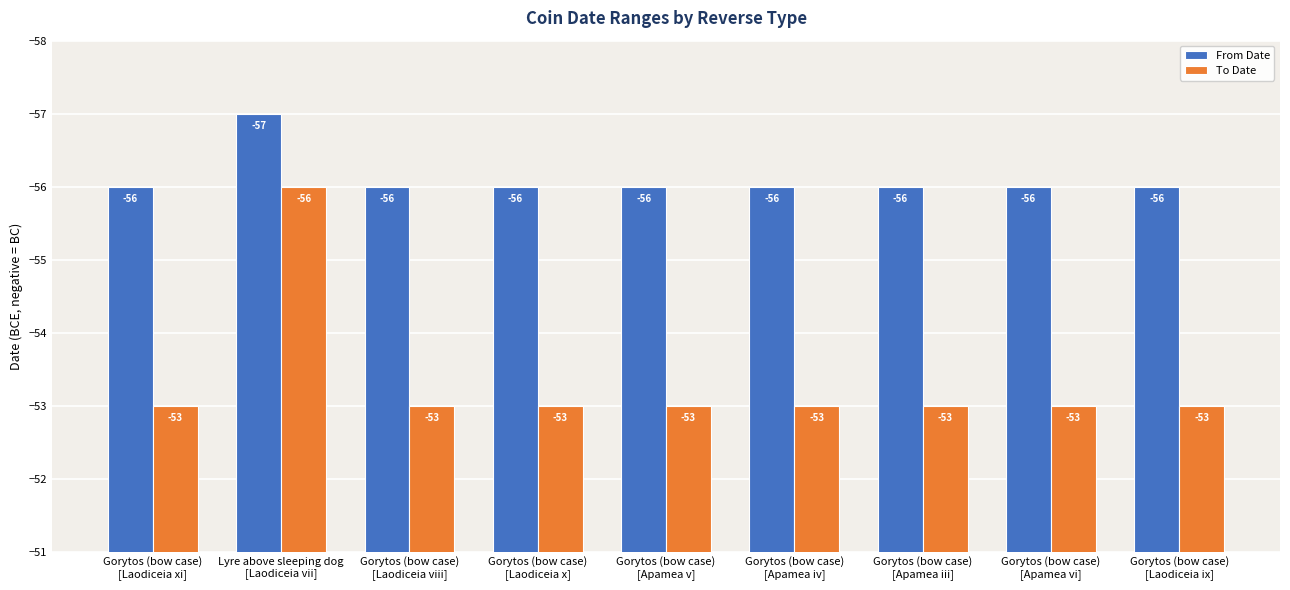

The value of From Date at Gorytos (bow case)
[Laodiceia x] is -56. True or false?

True